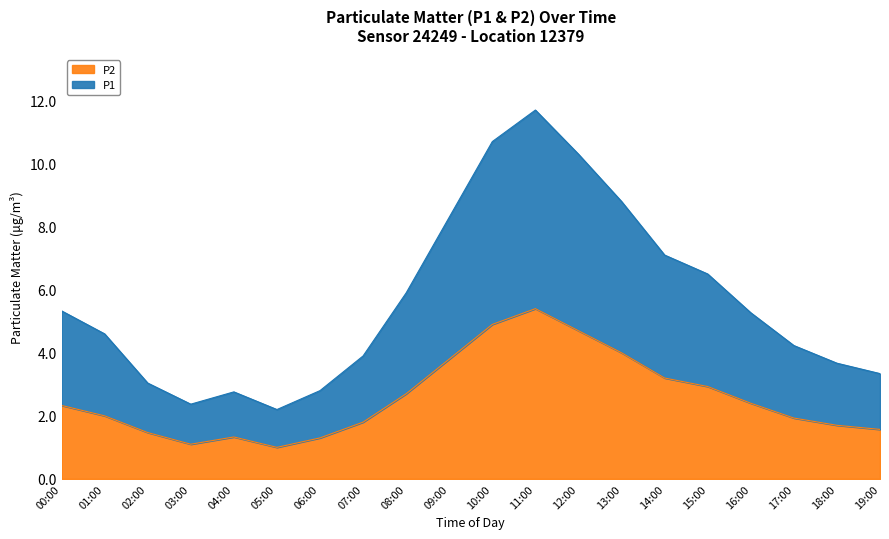

Read the P1 value at 18:00.

3.7